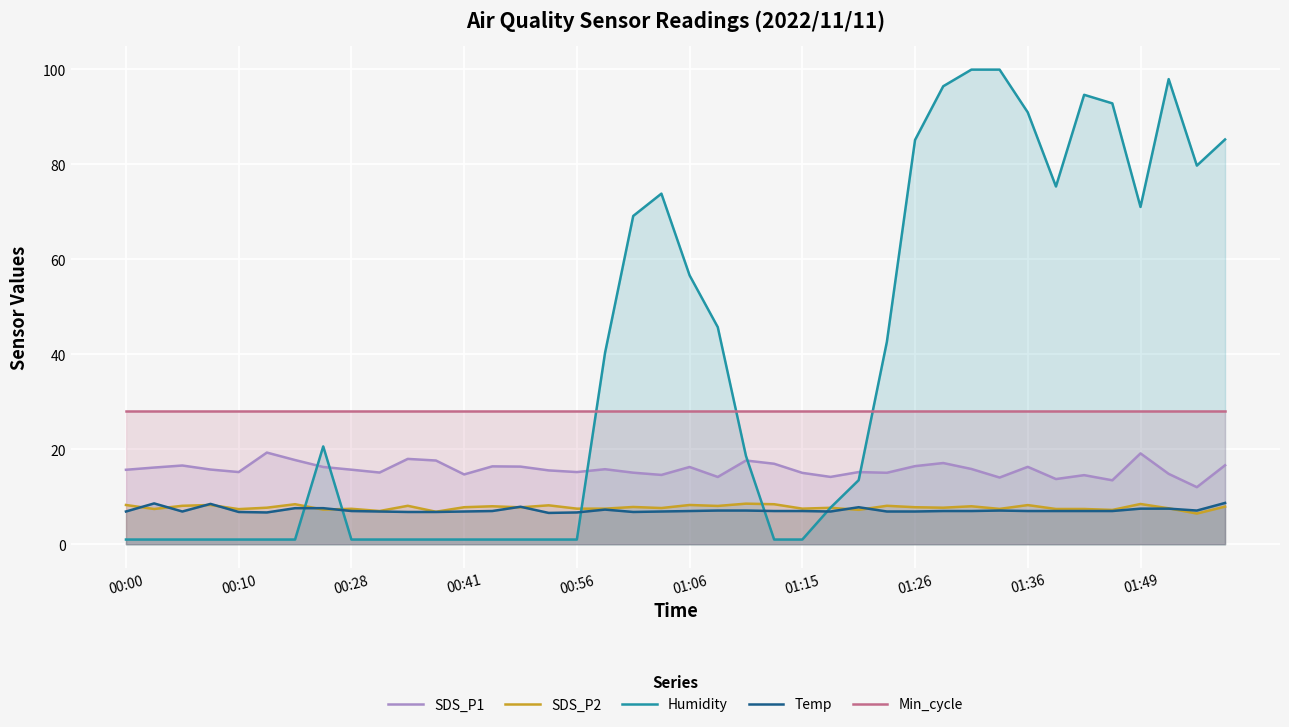

What is the total value across all series at 39?

146.5